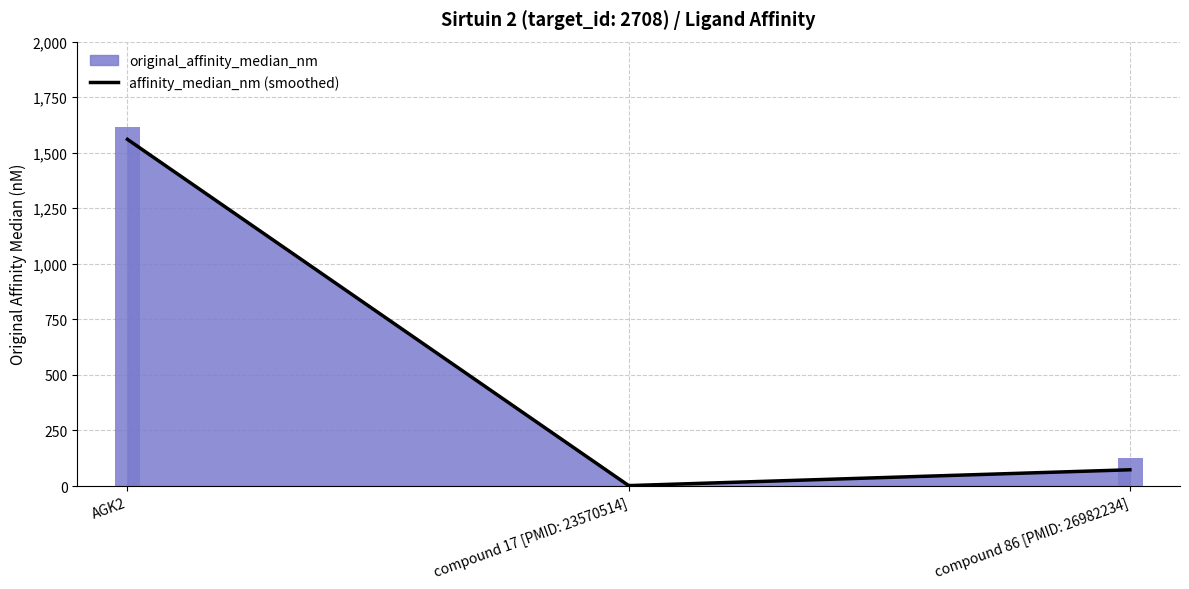

Does the chart have visible grid lines?

Yes